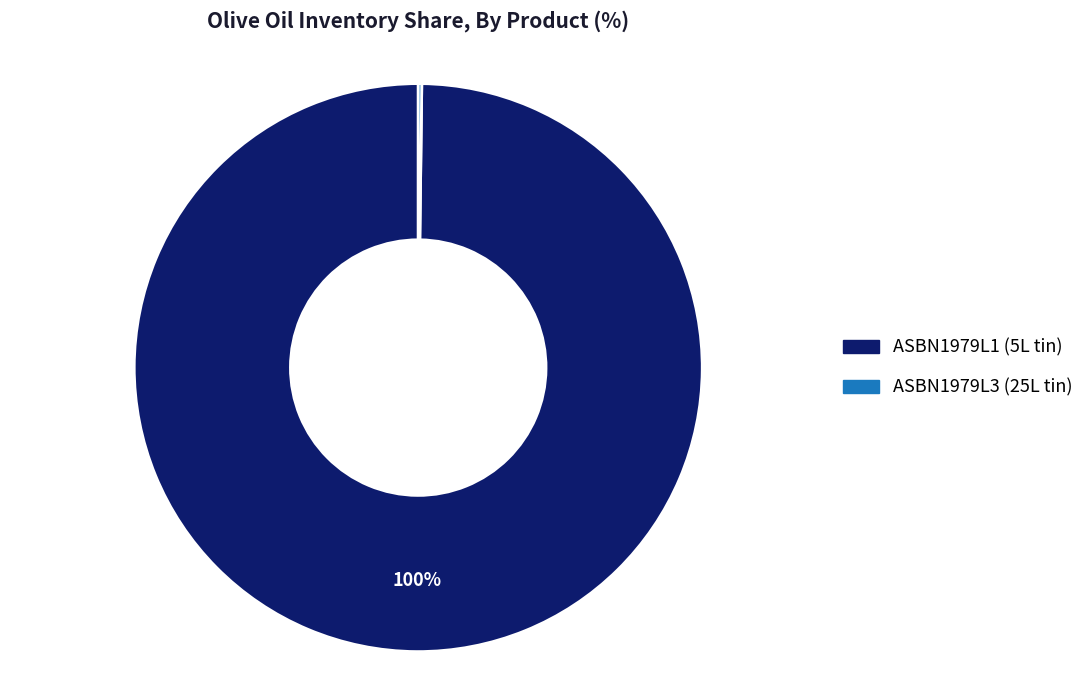

To the nearest percent, what is the difference between the largest and smallest slice percentages?

100%